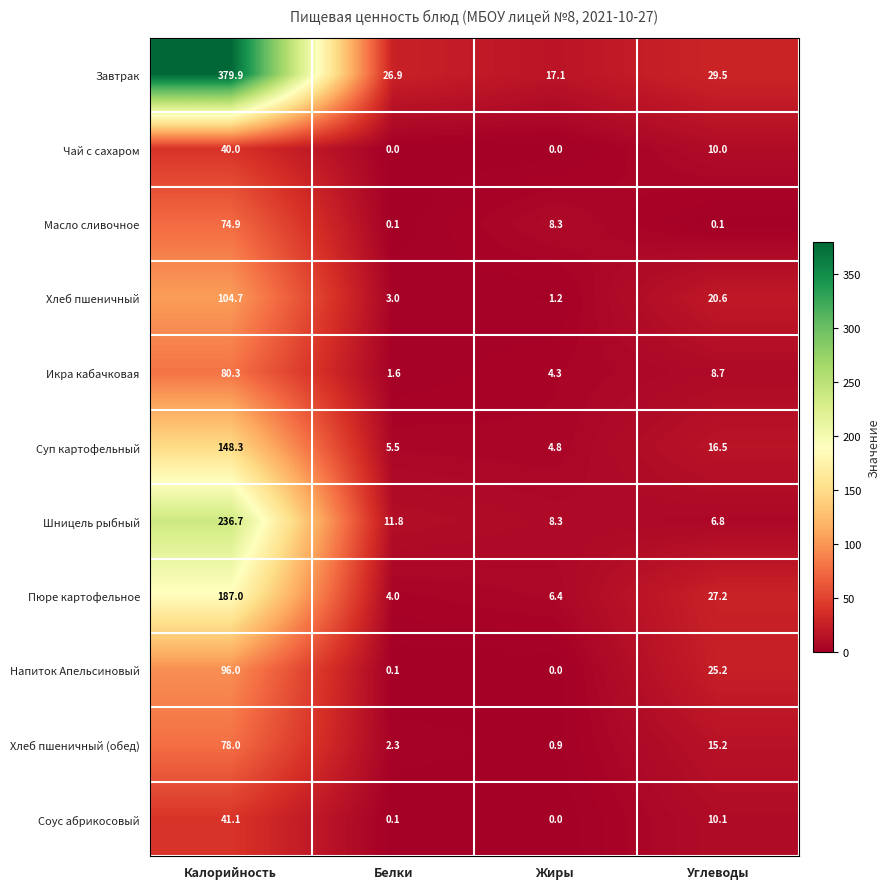

Rank the series by their maximum value, from highest to lowest.

Завтрак, Шницель рыбный, Пюре картофельное, Суп картофельный, Хлеб пшеничный, Напиток Апельсиновый, Икра кабачковая, Хлеб пшеничный (обед), Масло сливочное, Соус абрикосовый, Чай с сахаром